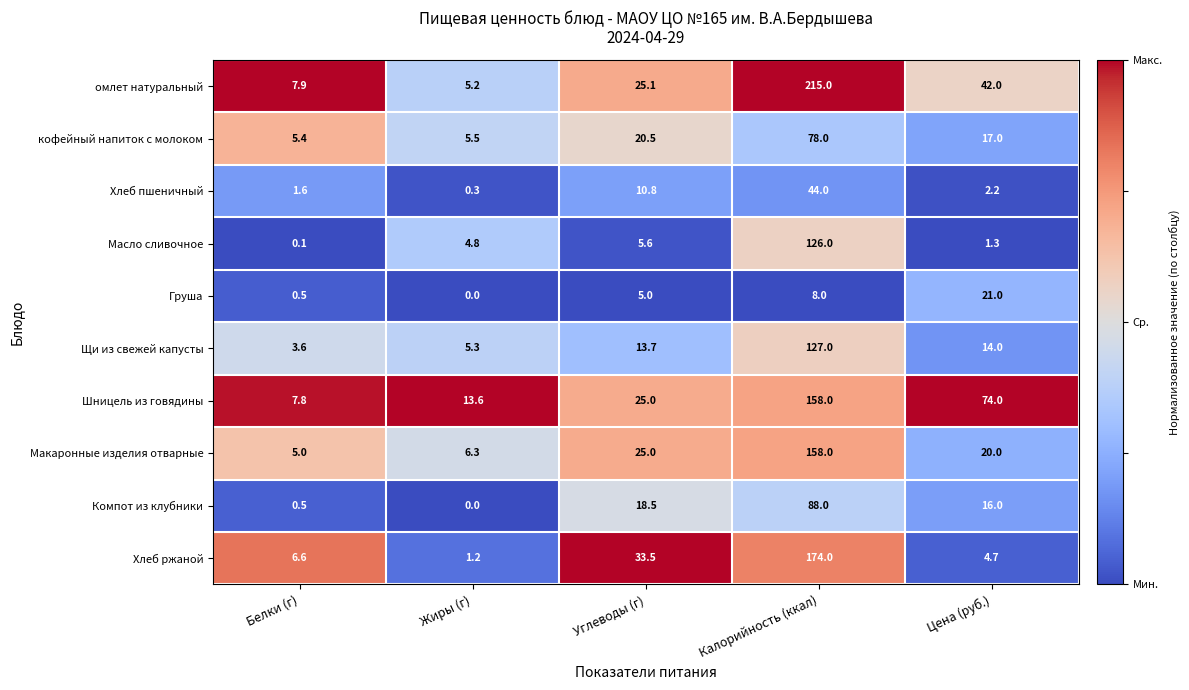

True or false: Хлеб пшеничный has a value of 1.6 at Белки (г).

True